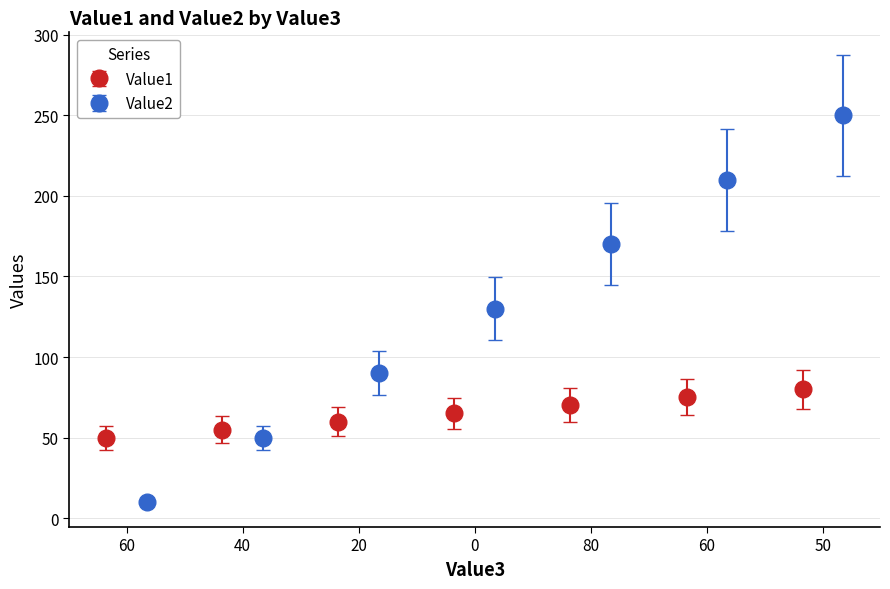

What is the lowest value of the Value1 series?

50